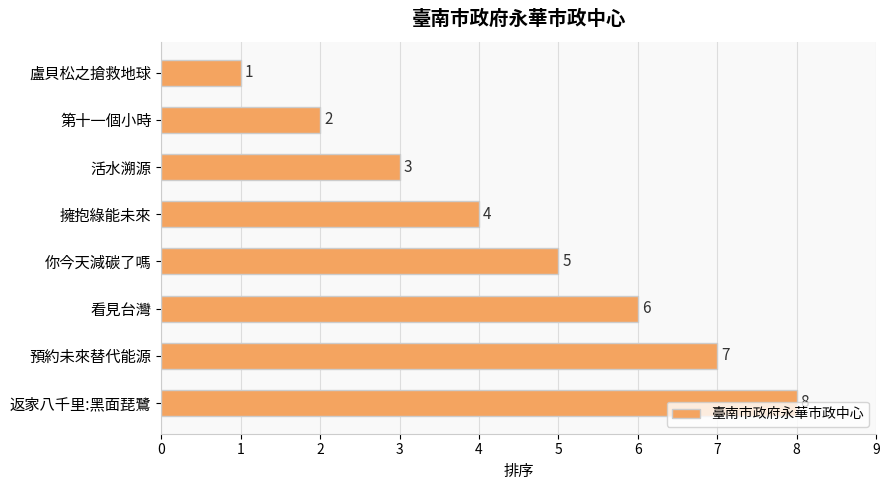

Between 第十一個小時 and 擁抱綠能未來, which is larger?

擁抱綠能未來